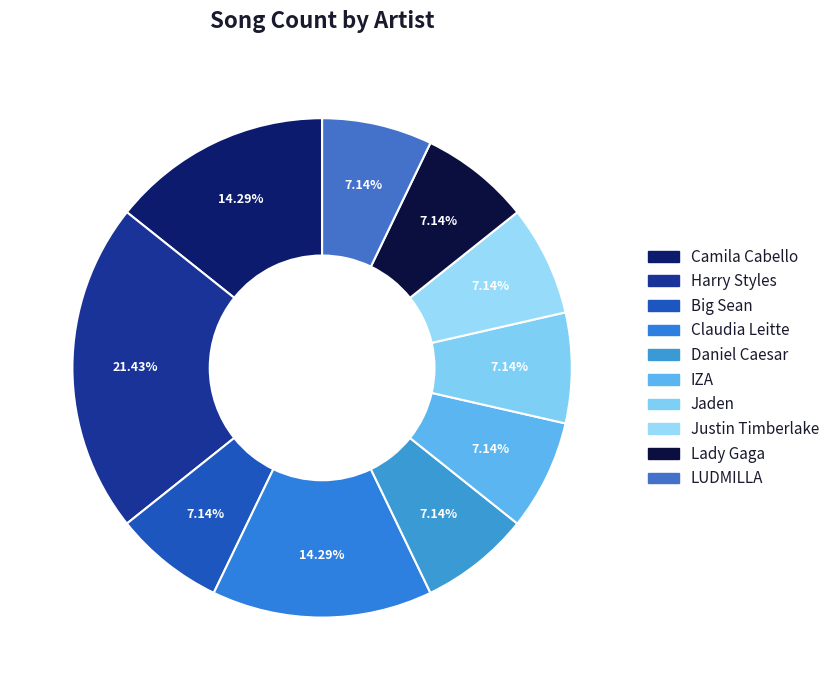

Count the number of slices in the pie.

10